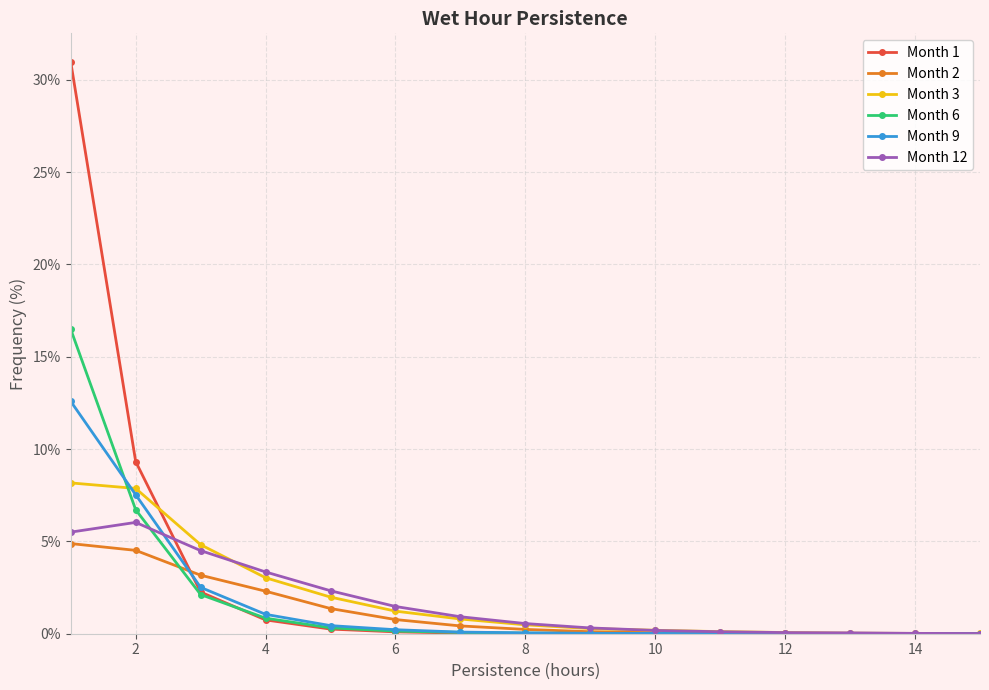

What is the highest value of the Month 12 series?

6.0